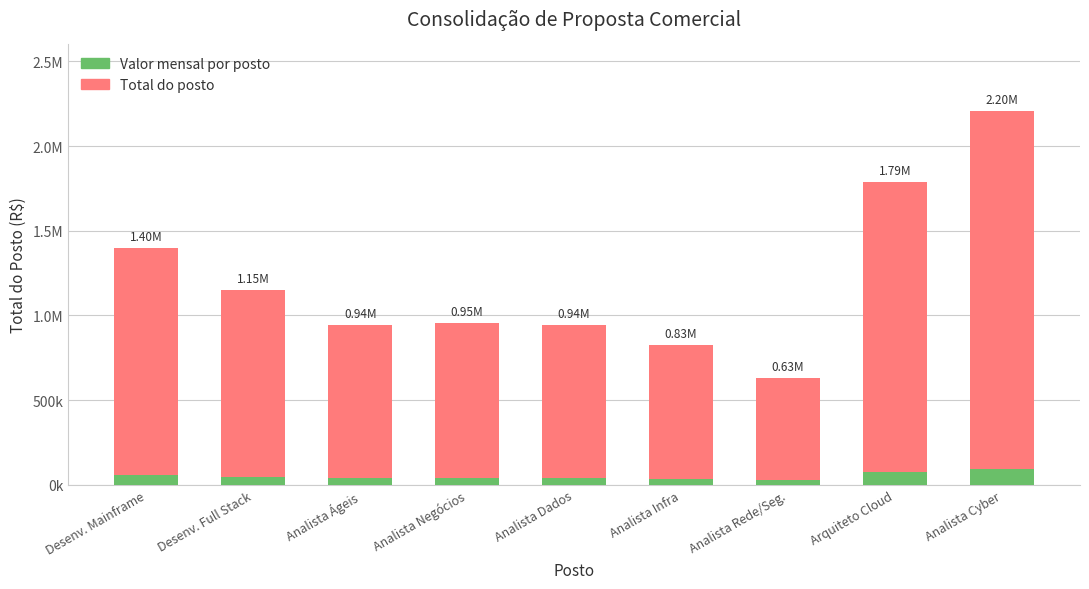

Rank the series by their maximum value, from highest to lowest.

Total do posto, Valor mensal por posto